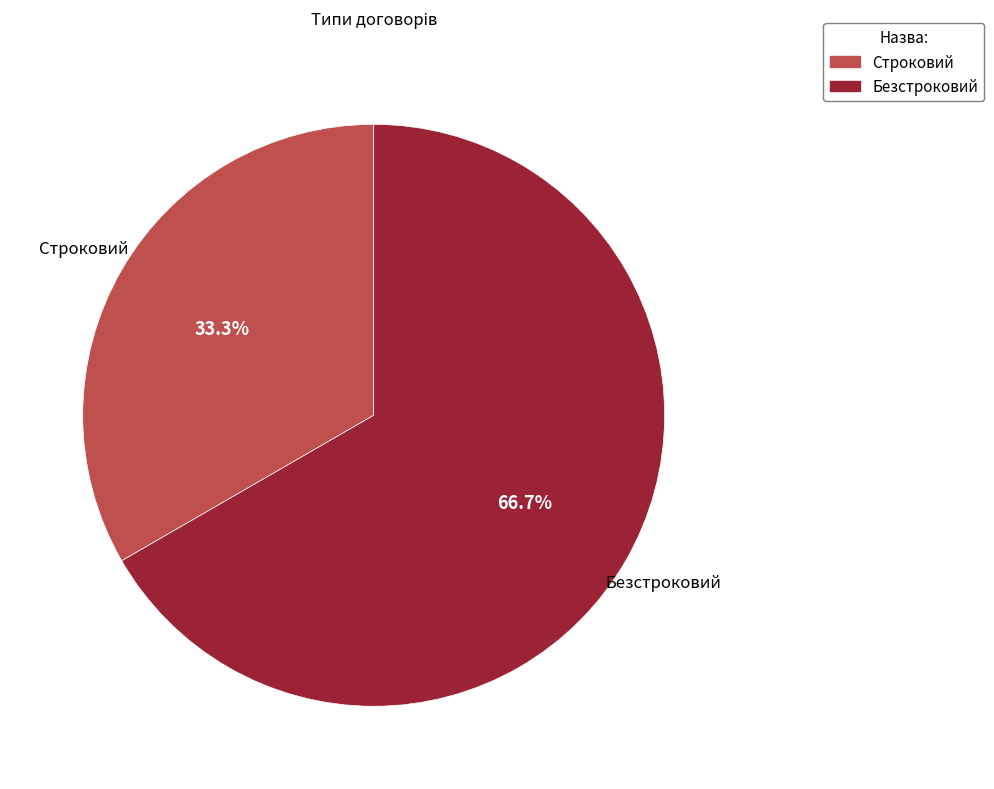

The Безстроковий slice represents 67% of the pie. True or false?

True